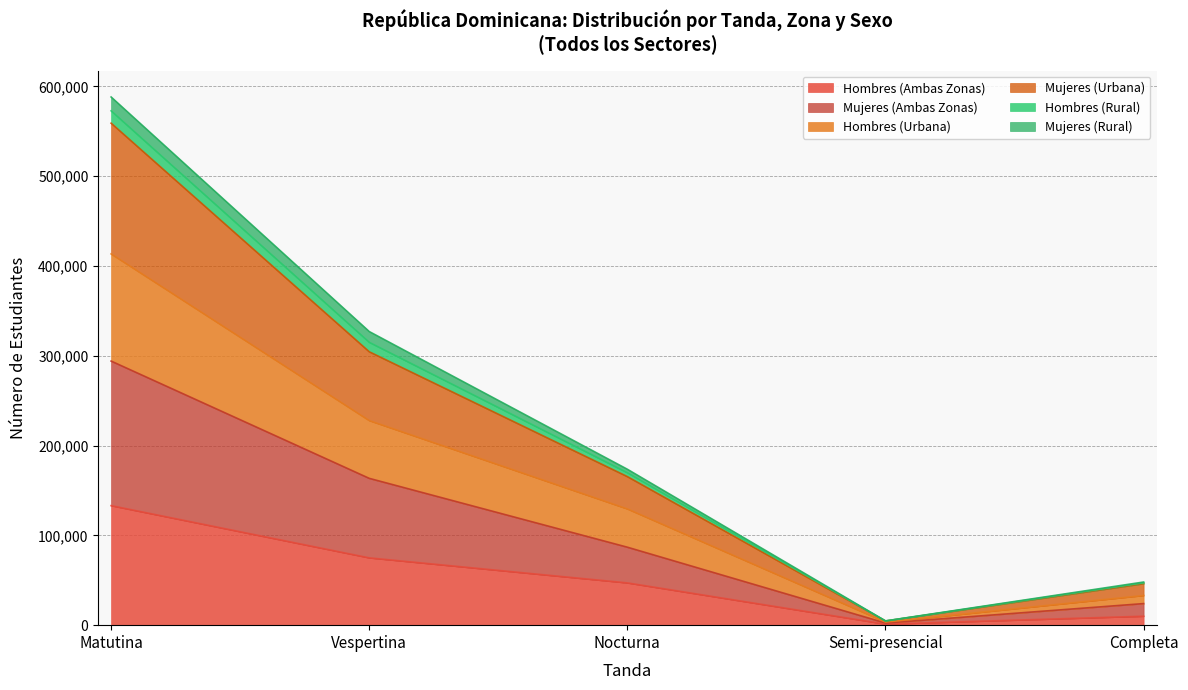

What is the maximum value for Hombres (Ambas Zonas)?

133099